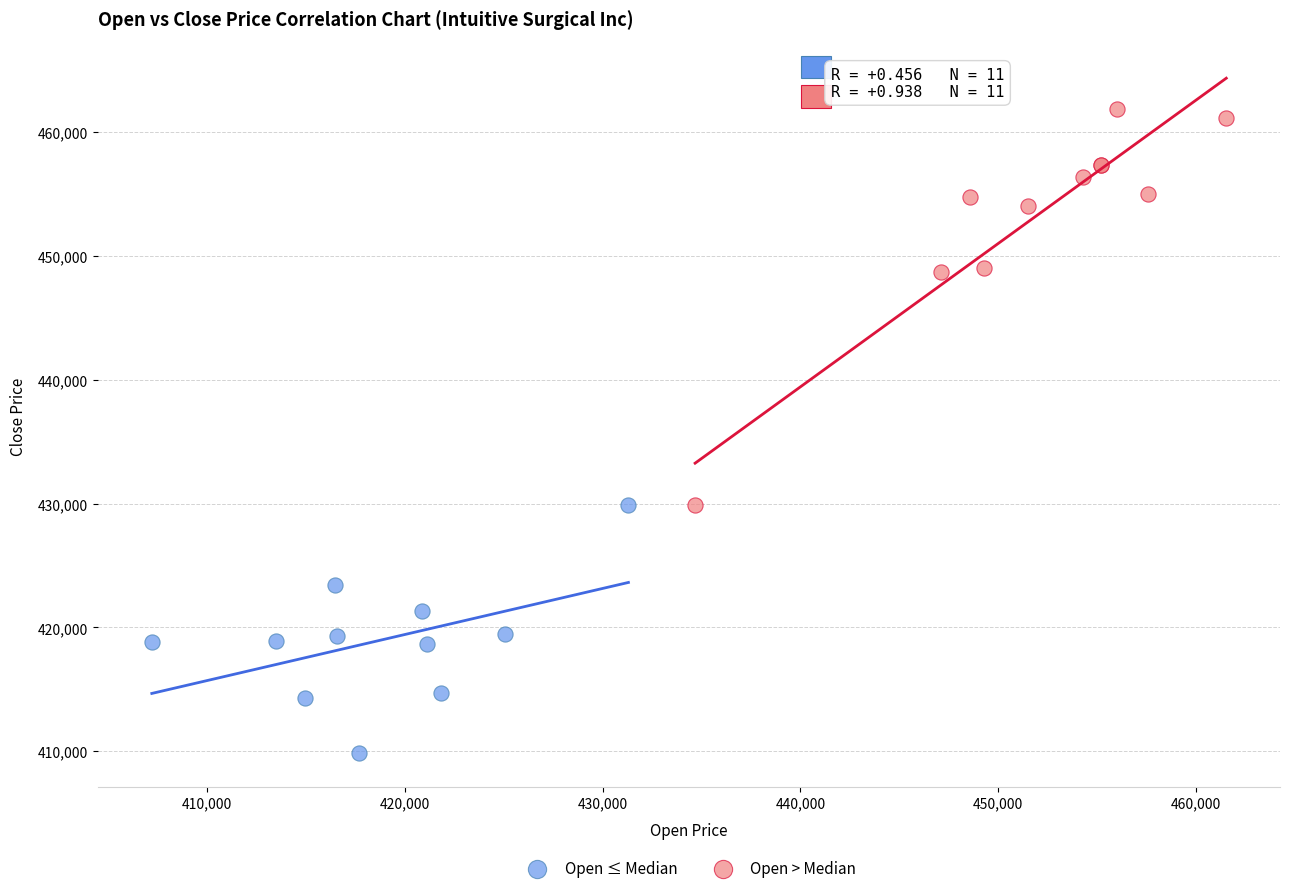

Which series reaches the maximum Y coordinate?

Open > Median